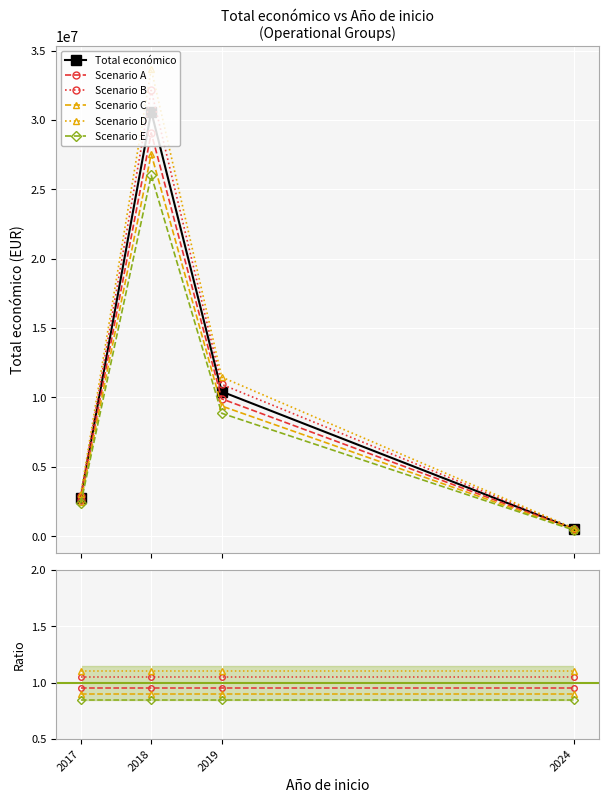

Which has a higher value, 2024 or 2019?

2019